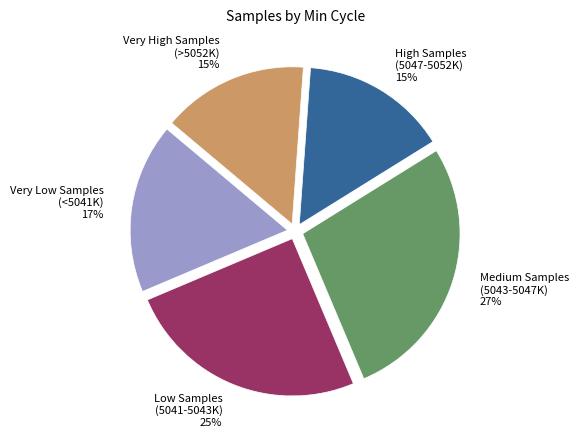

To the nearest percent, what portion does Low Samples (5041-5043K) represent?

25%